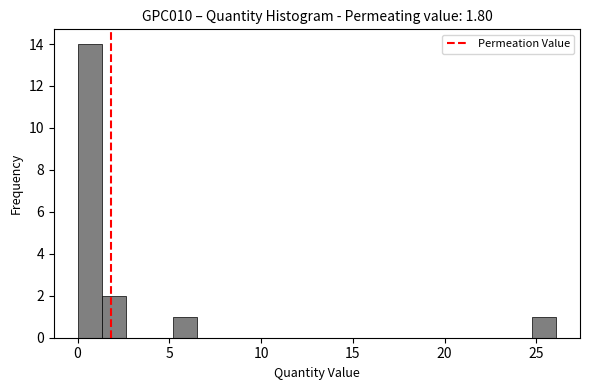

Read against the x-axis, roughly where is the centre of the tallest bar?

0.5